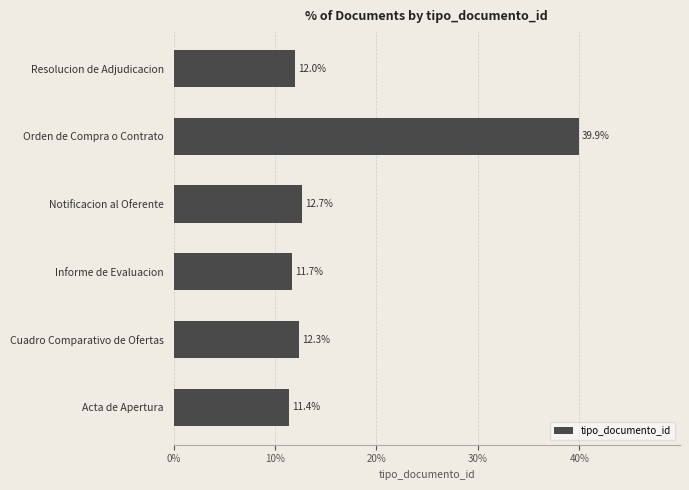

What value does the data have at Acta de Apertura?

11.4